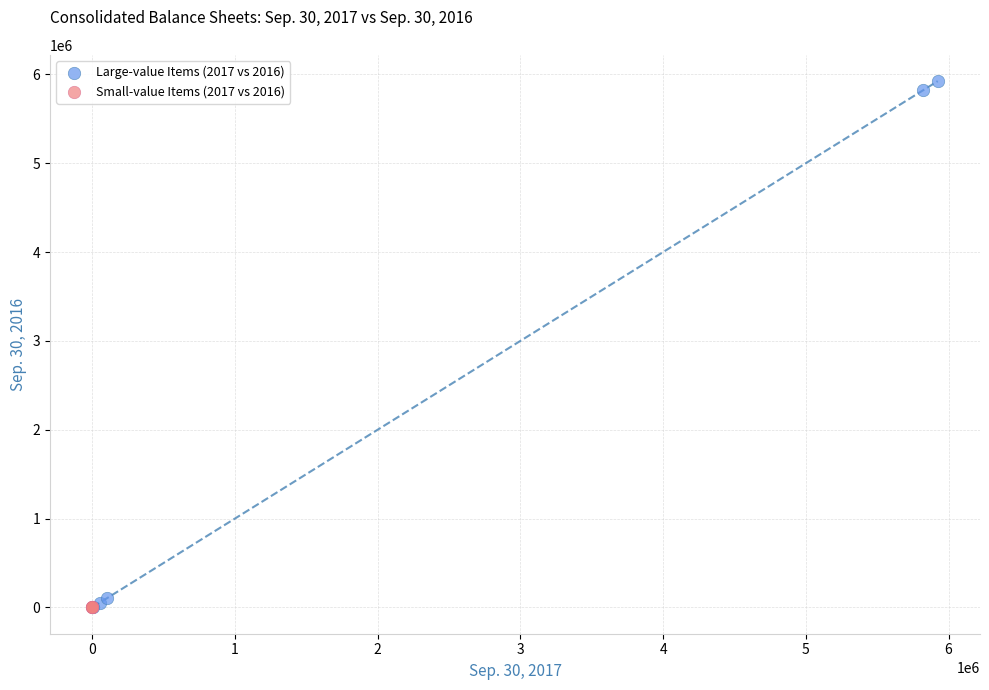

Which series has the largest Y range (max minus min)?

Large-value Items (2017 vs 2016)